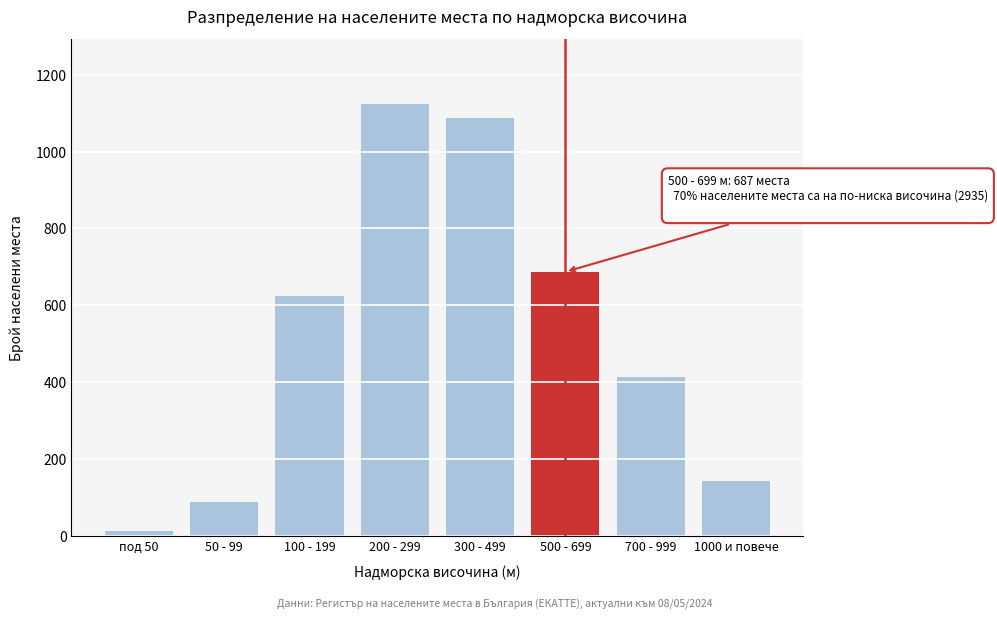

Reading right to left, extract all data points from this chart.

142	412	687	1087	1124	623	89	12